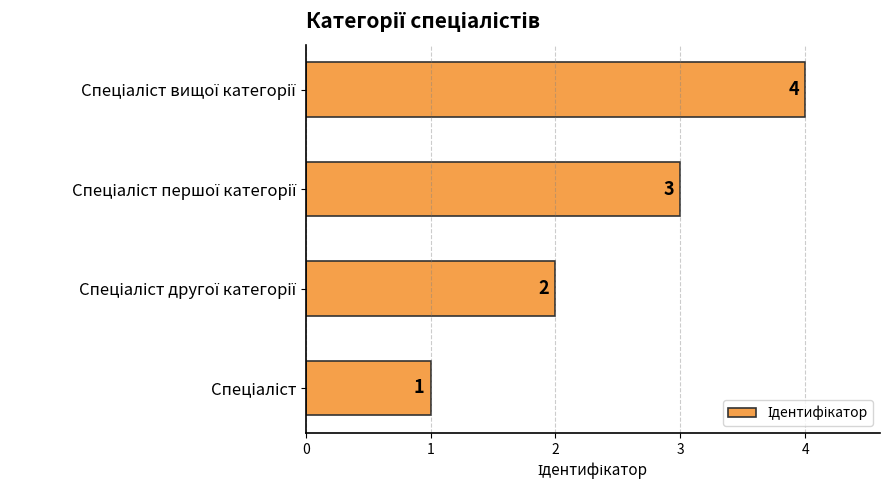

Are the bars grouped side by side (vs. stacked)?

No